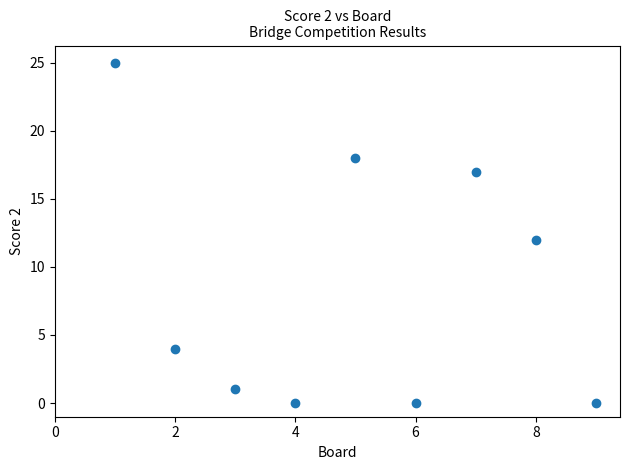

What is the average Y value?

9